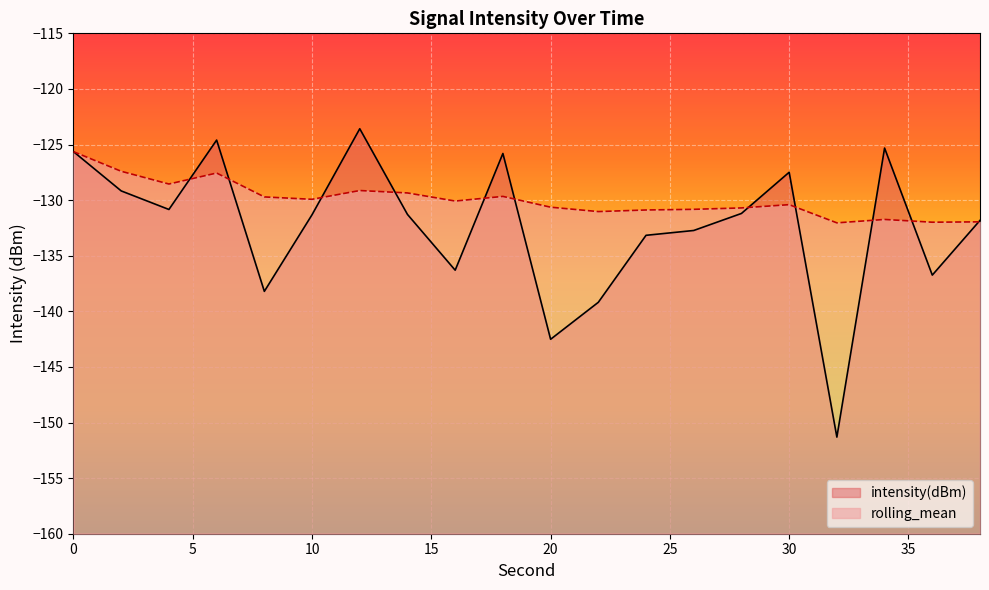

Which label corresponds to the largest value in the chart?

12